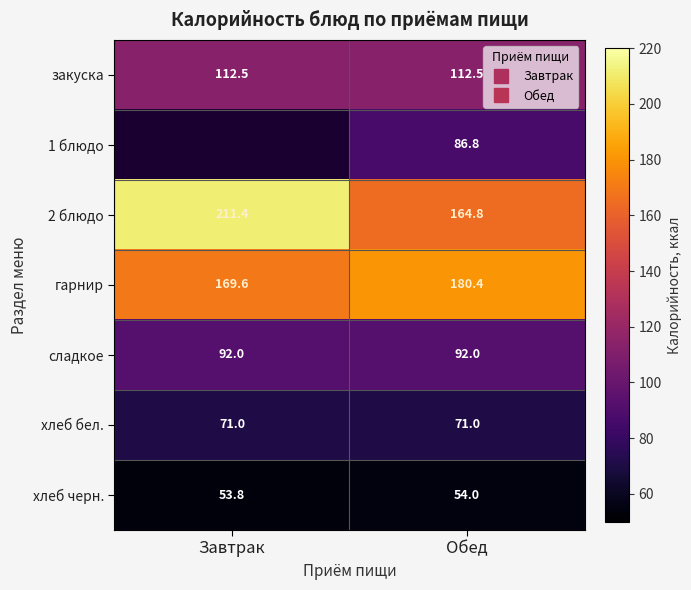

At which category is the sum across all series the highest?

Обед